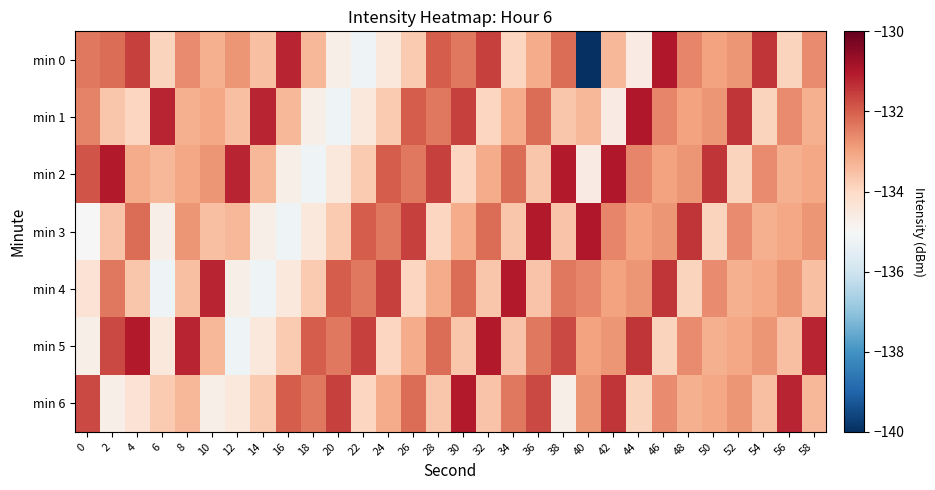

At which category is the sum across all series the highest?

46